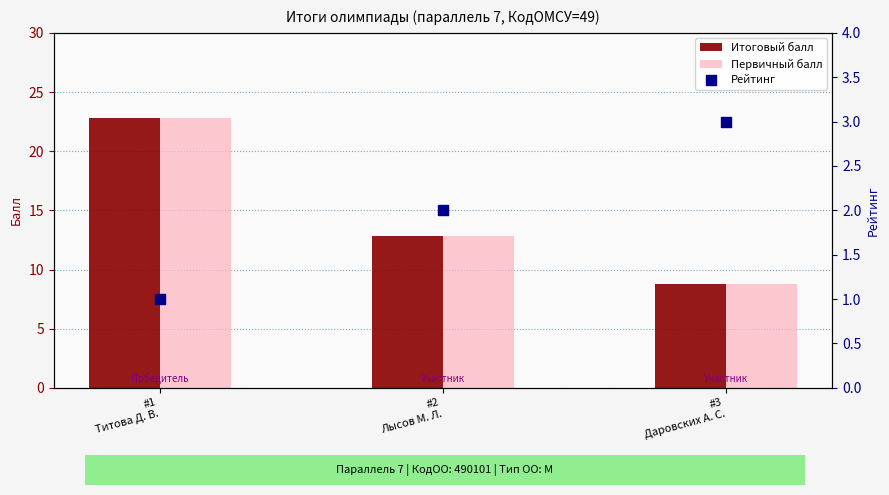

Is the value of Рейтинг at #2
Лысов М. Л. greater than the value of Первичный балл at #3
Даровских А. С.?

No